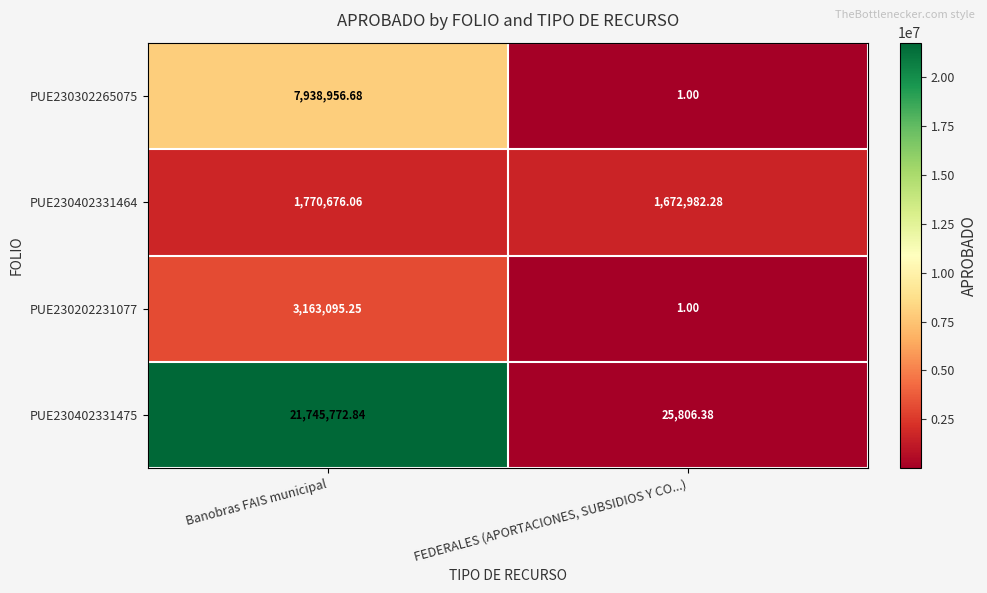

Between Banobras FAIS municipal and FEDERALES (APORTACIONES, SUBSIDIOS Y CO...), which series saw the biggest shift?

PUE230402331475